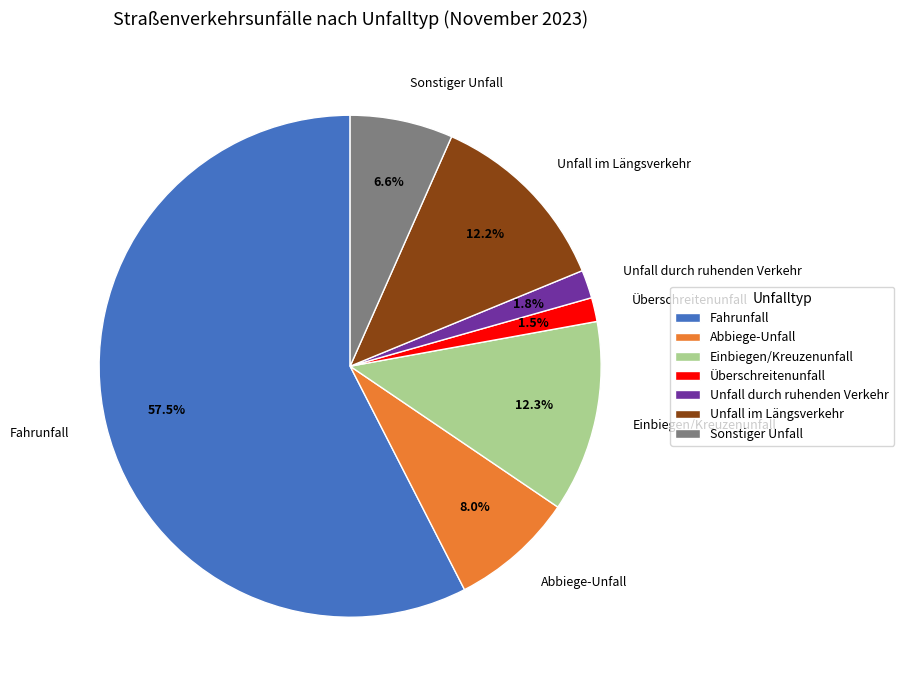

Approximately how many times larger is the value at Abbiege-Unfall compared to Sonstiger Unfall?

1.2